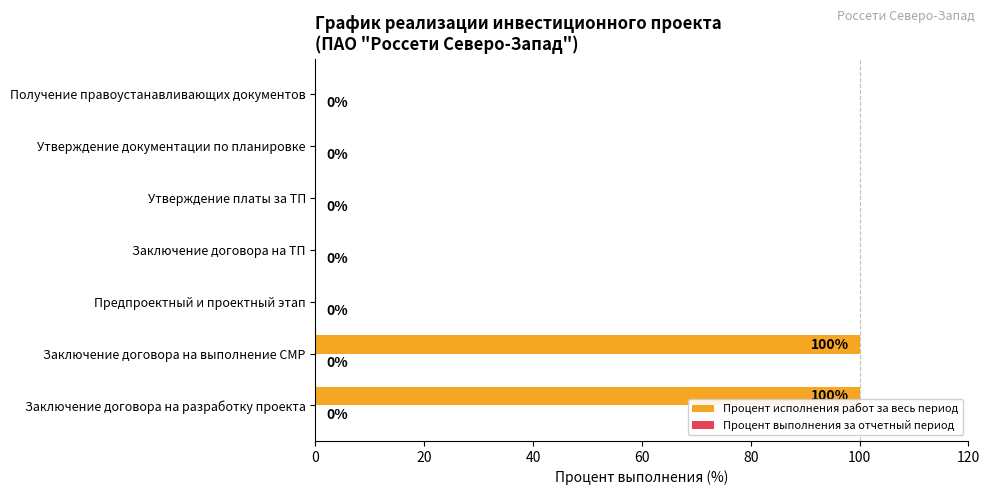

Which has a higher value, Заключение договора на разработку проекта or Утверждение документации по планировке?

Заключение договора на разработку проекта